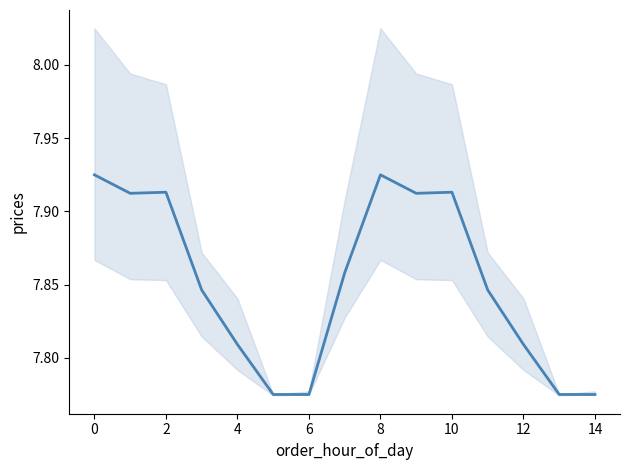

What is the label of the 13th point from the left?

12